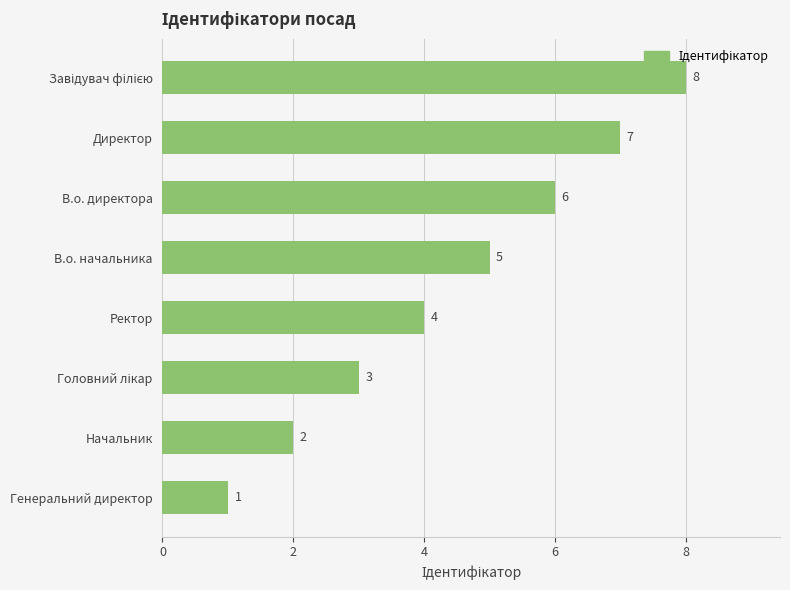

Reading top to bottom, extract all data points from this chart.

8	7	6	5	4	3	2	1